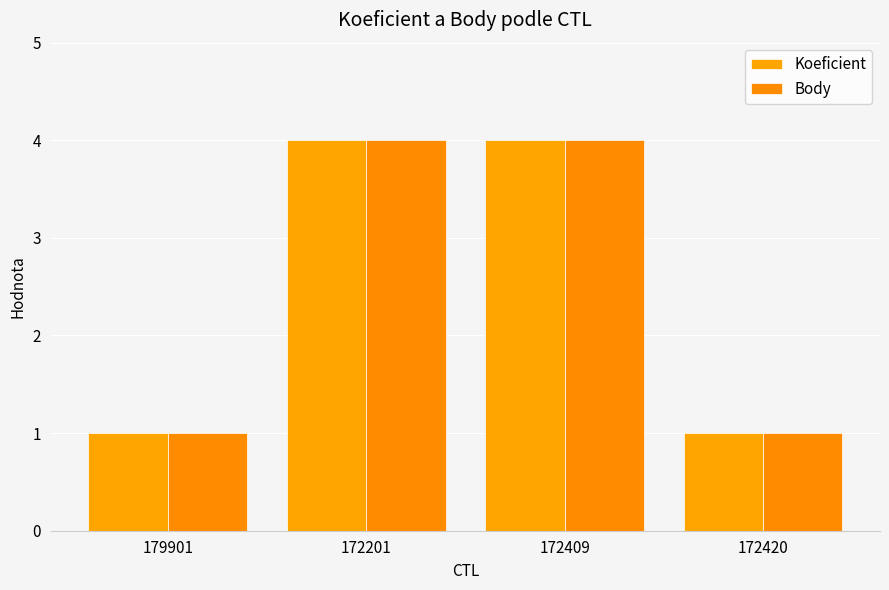

What is the difference between the second highest and minimum values in the Body series?

3